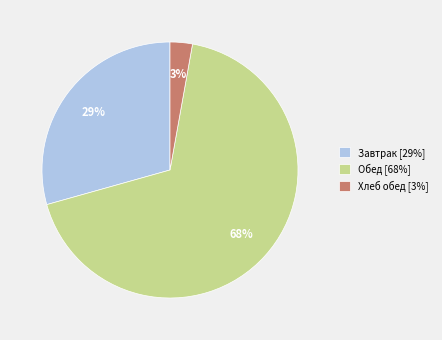

True or false: Хлеб обед [3%] accounts for 3% of the total.

True